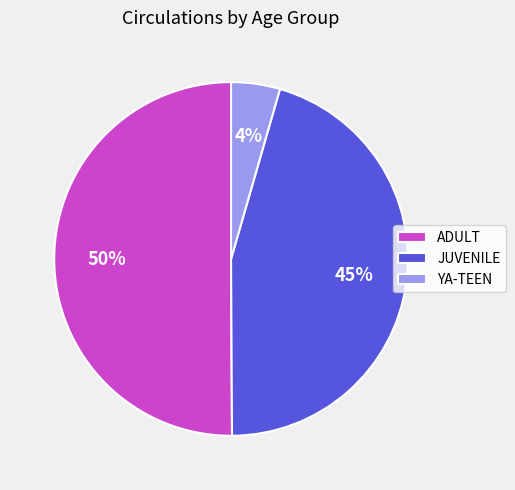

Rank the categories by value from lowest to highest.

YA-TEEN, JUVENILE, ADULT